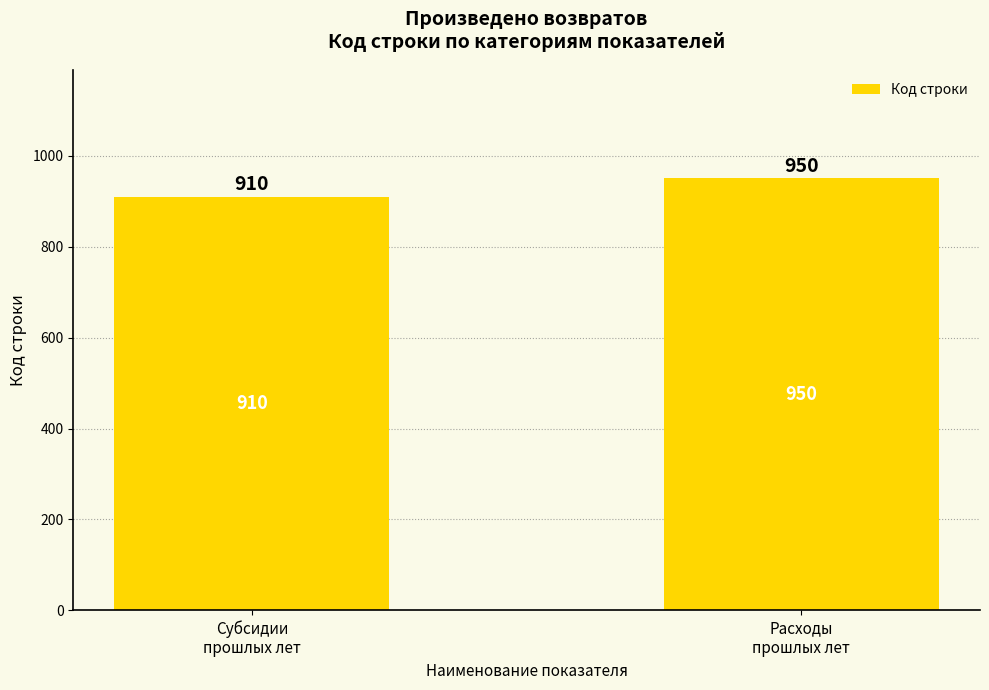

Read the value at Субсидии
прошлых лет, to the nearest 10.

910